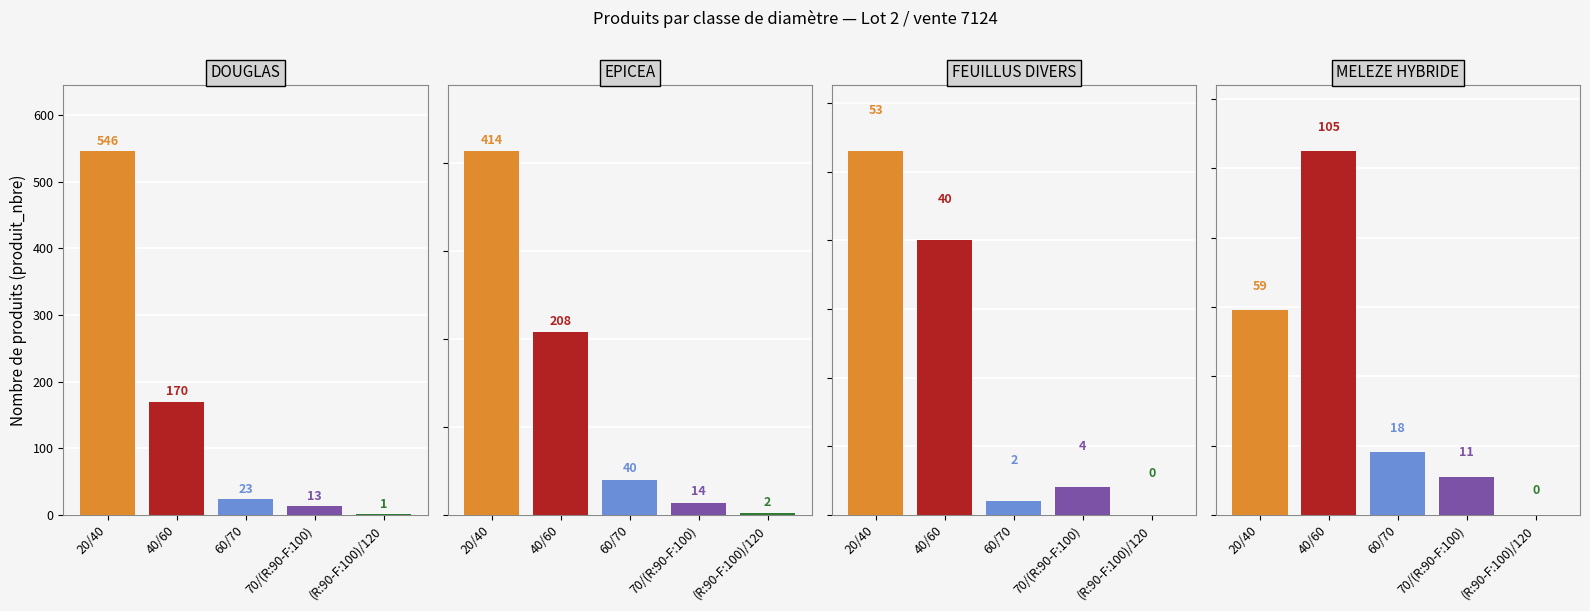

Does the chart contain any negative values?

No